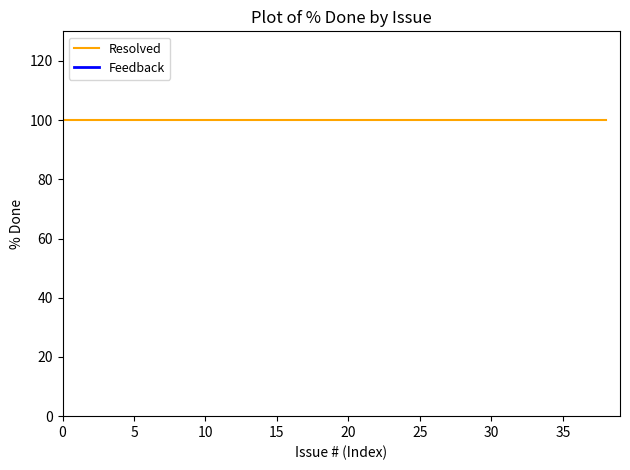

True or false: Resolved and Feedback/Other intersect in this chart.

False